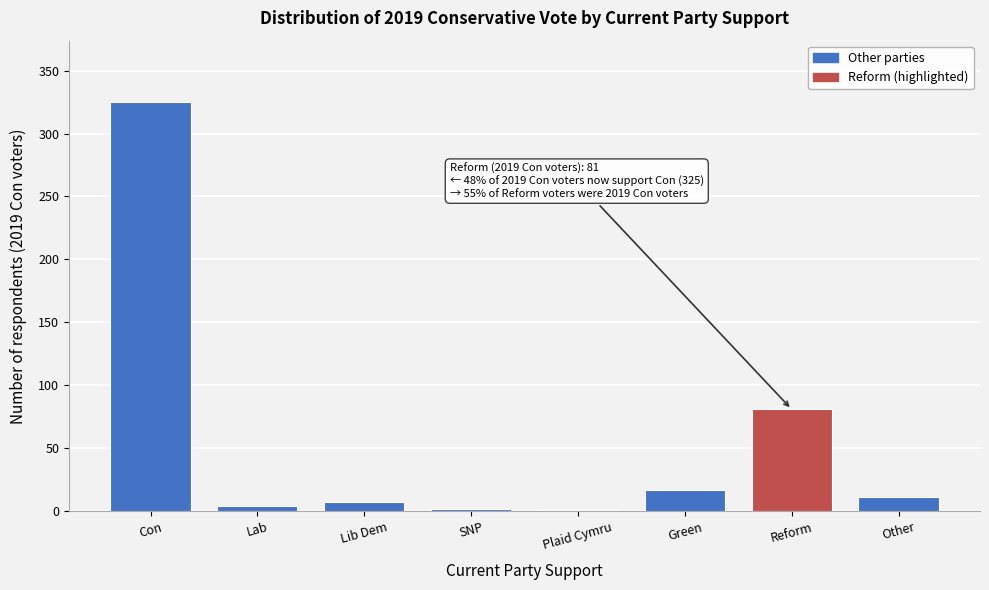

The value at Other is 11. True or false?

True